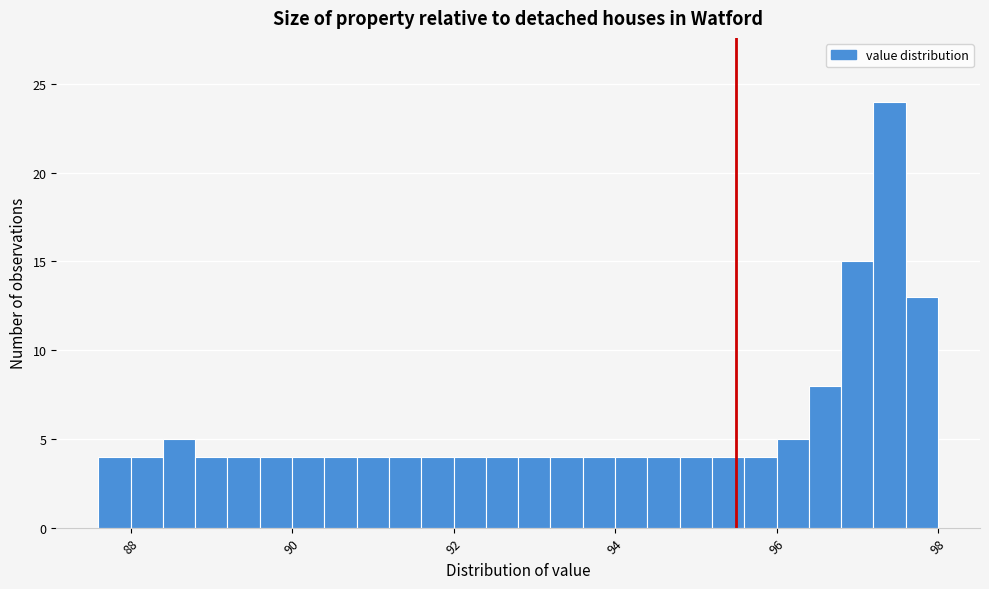

Around what value on the x-axis is the tallest bar? Give the approximate position of its centre, as read against the axis.

97.4